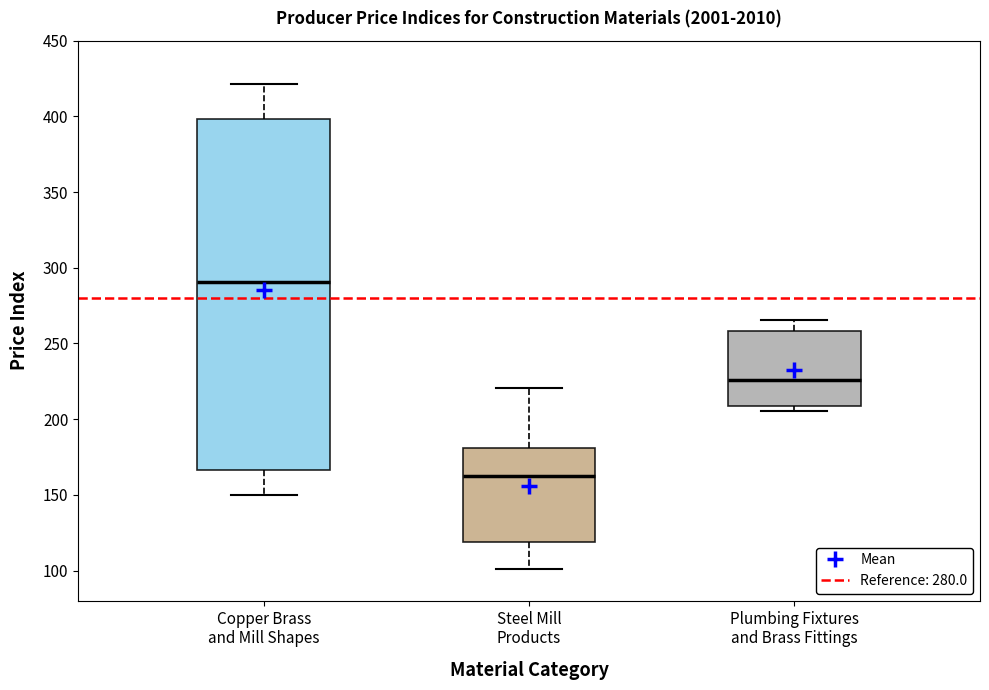

Where does the lower whisker of the box for Steel Mill Products end on the y-axis? The values are not printed on the chart, so give them approximately, as read against the axis.

100